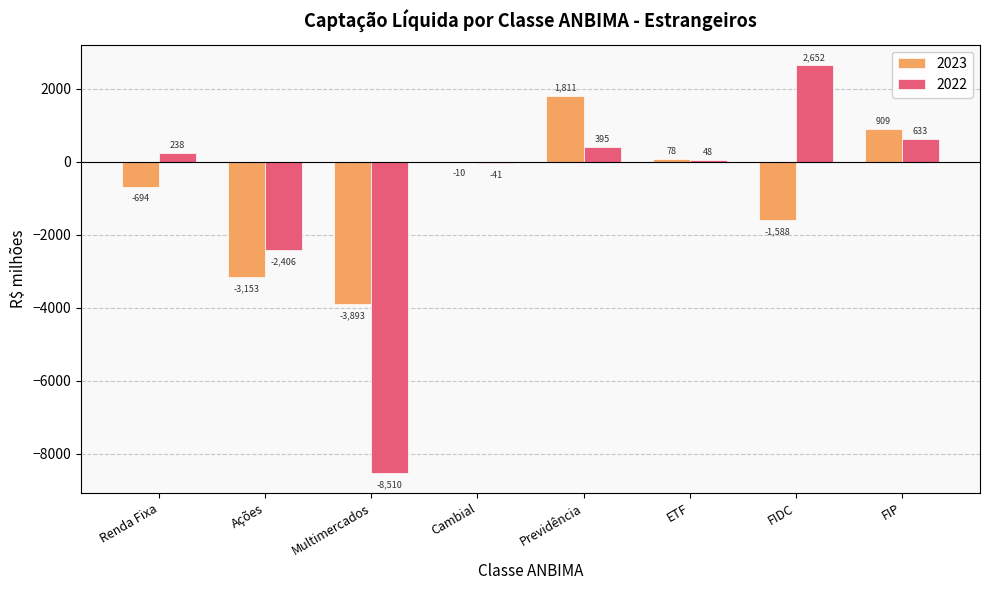

Which label corresponds to the largest value in the chart?

FIDC